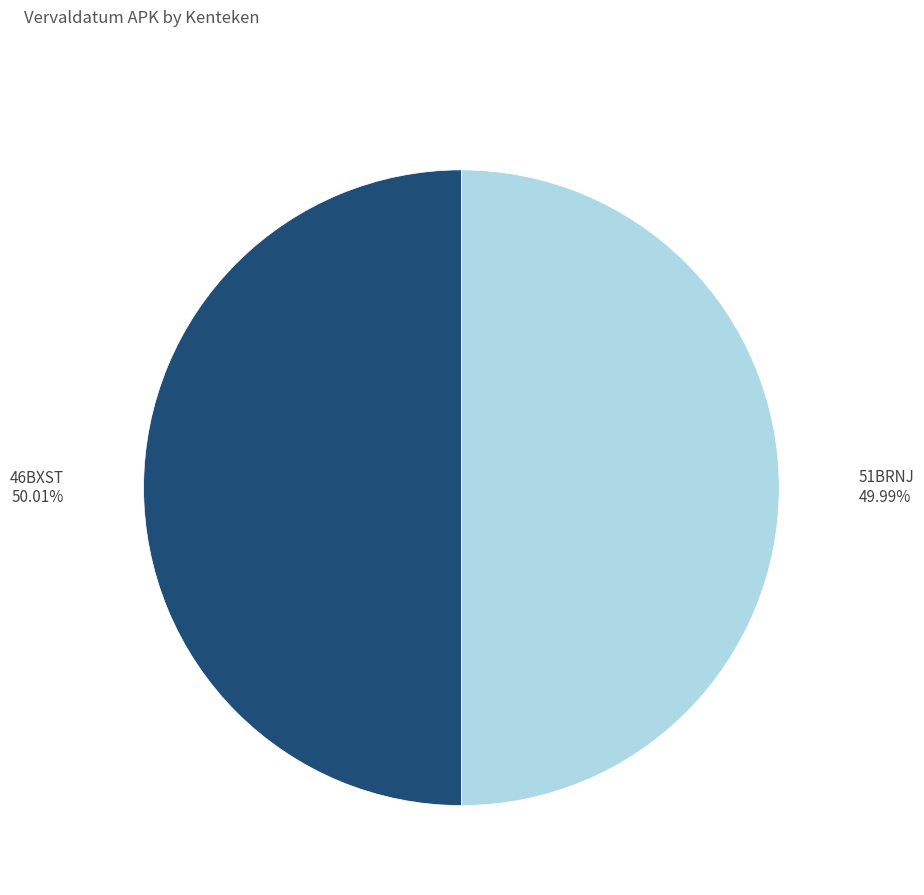

Is there a majority slice in this chart?

Yes